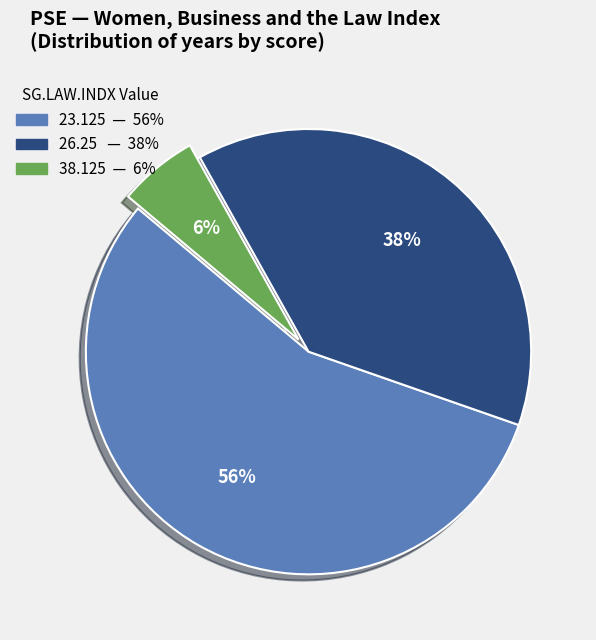

To the nearest percent, what is the average slice percentage?

33%